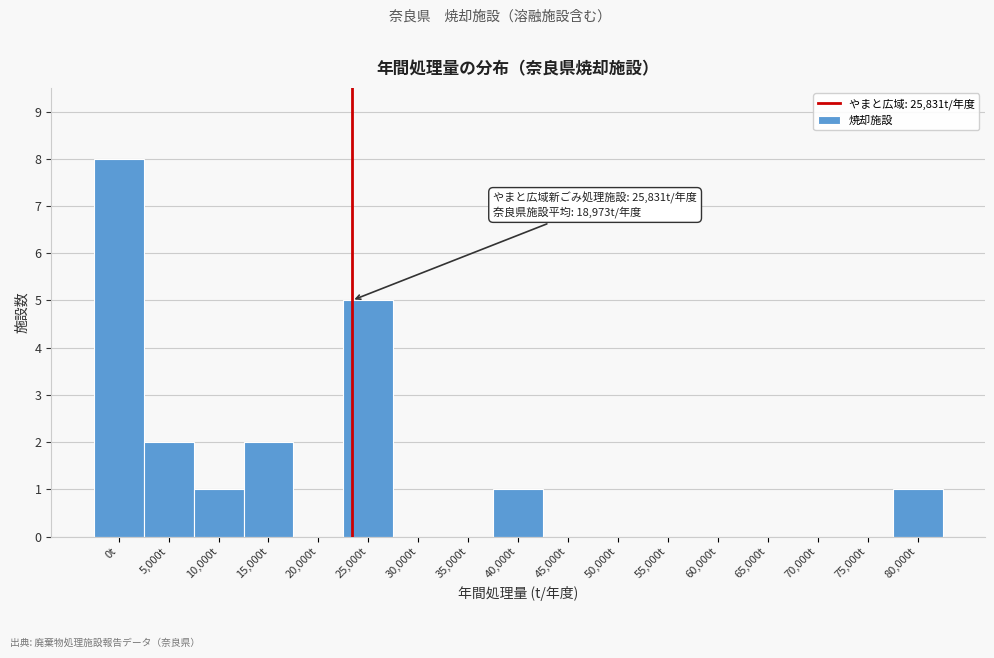

Reading right to left, extract all data points from this chart.

80,000t=1	75,000t=0	70,000t=0	65,000t=0	60,000t=0	55,000t=0	50,000t=0	45,000t=0	40,000t=1	35,000t=0	30,000t=0	25,000t=5	20,000t=0	15,000t=2	10,000t=1	5,000t=2	0t=8